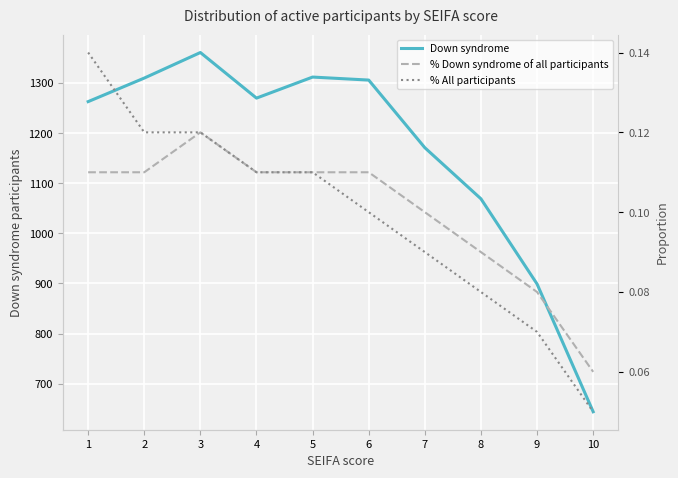

What is the total value across all series at 10?

644.1